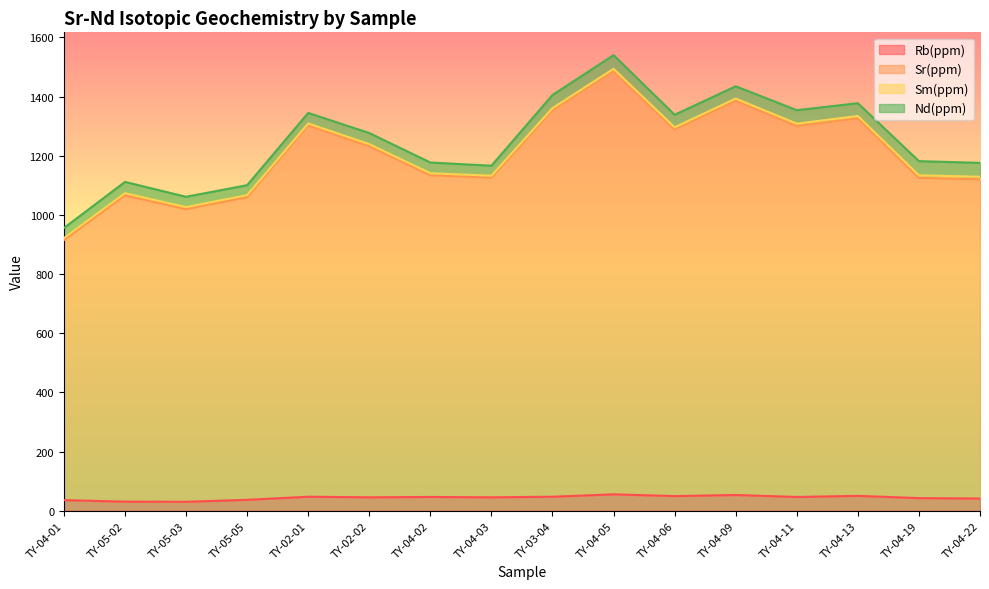

True or false: Sr(ppm) and Rb(ppm) intersect in this chart.

False